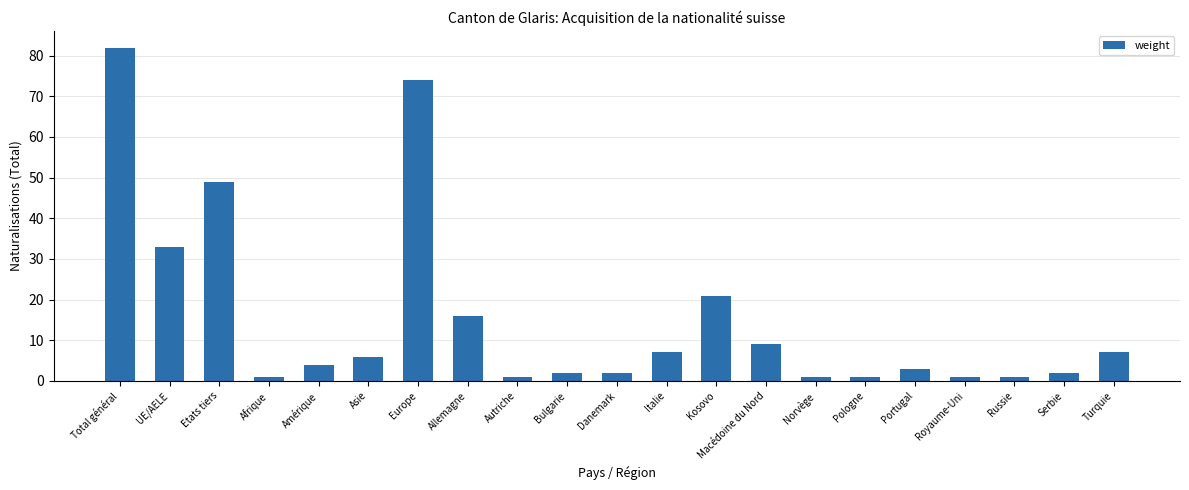

Count the number of categories in the chart.

21